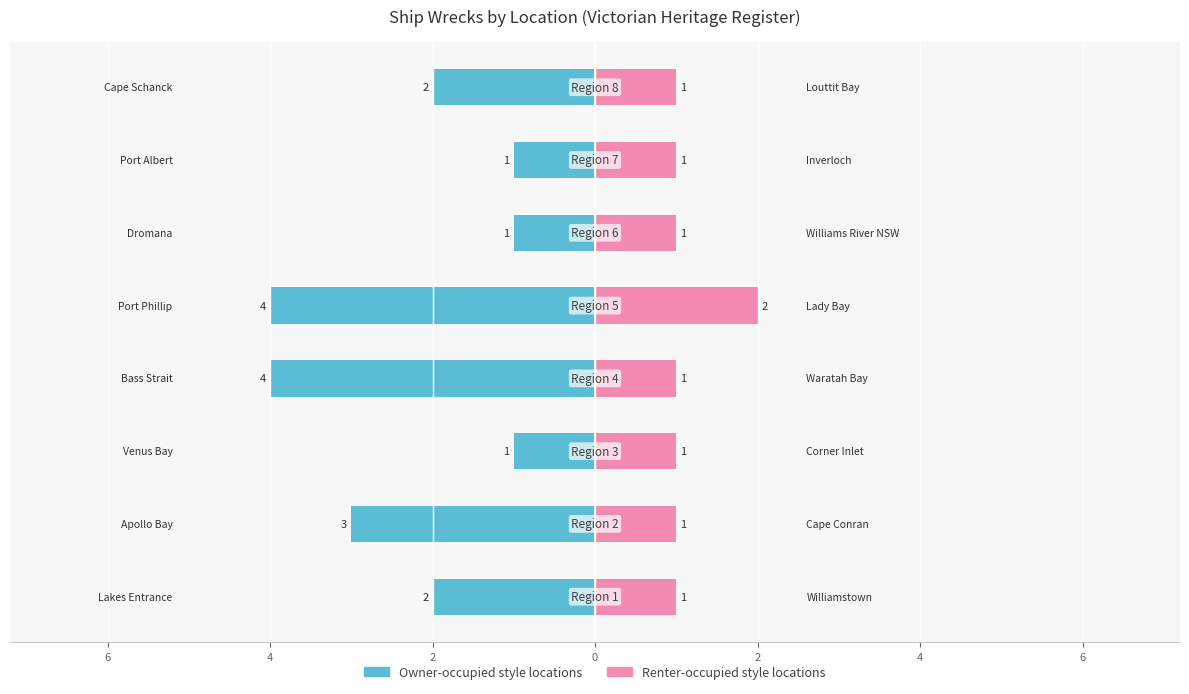

At how many categories does at least one series exceed -2?

8